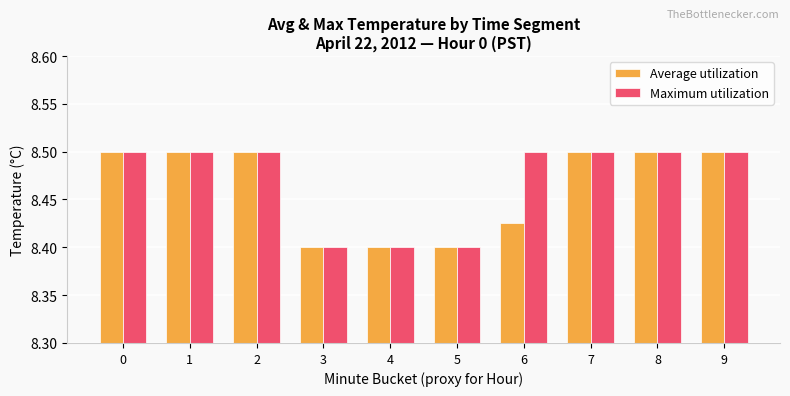

What are all the series names shown in the legend?

Average utilization, Maximum utilization